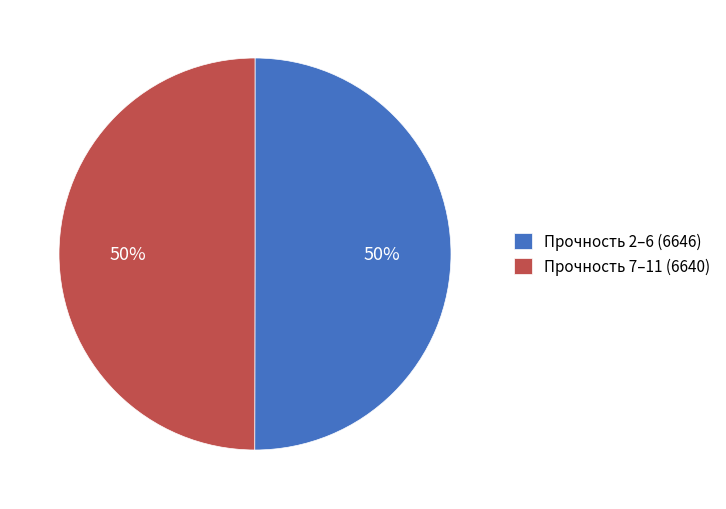

To the nearest percent, what portion does Прочность 7–11 (6640) represent?

50%